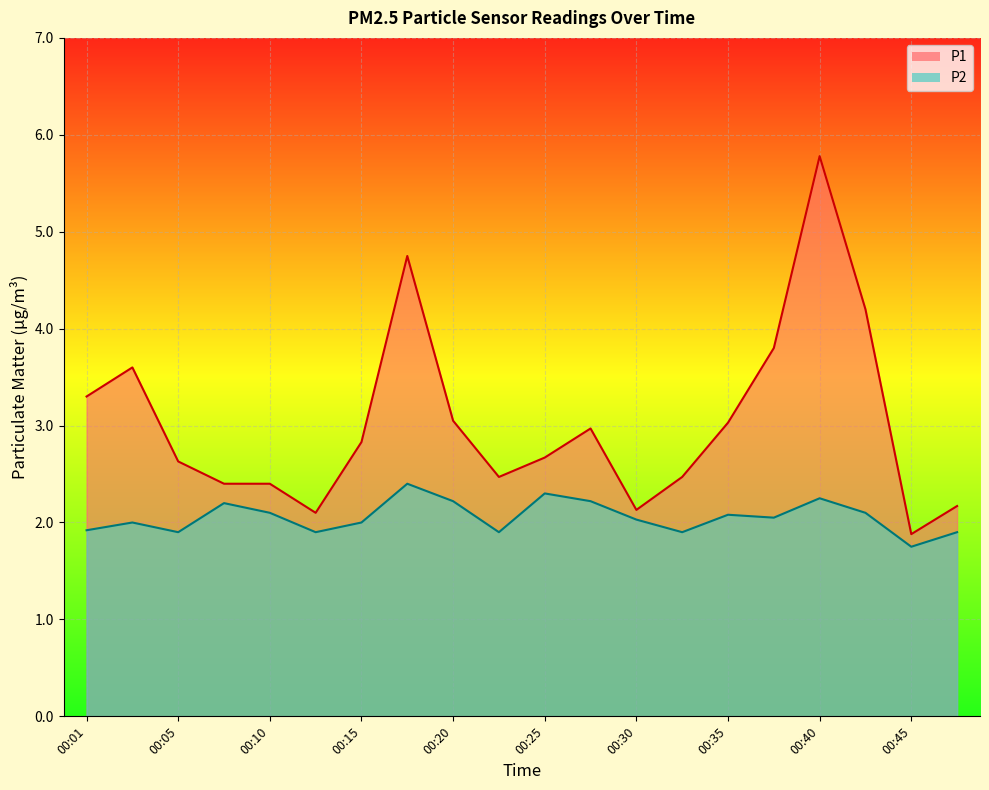

What is the difference between the maximum and minimum values in the P1 series?

3.9